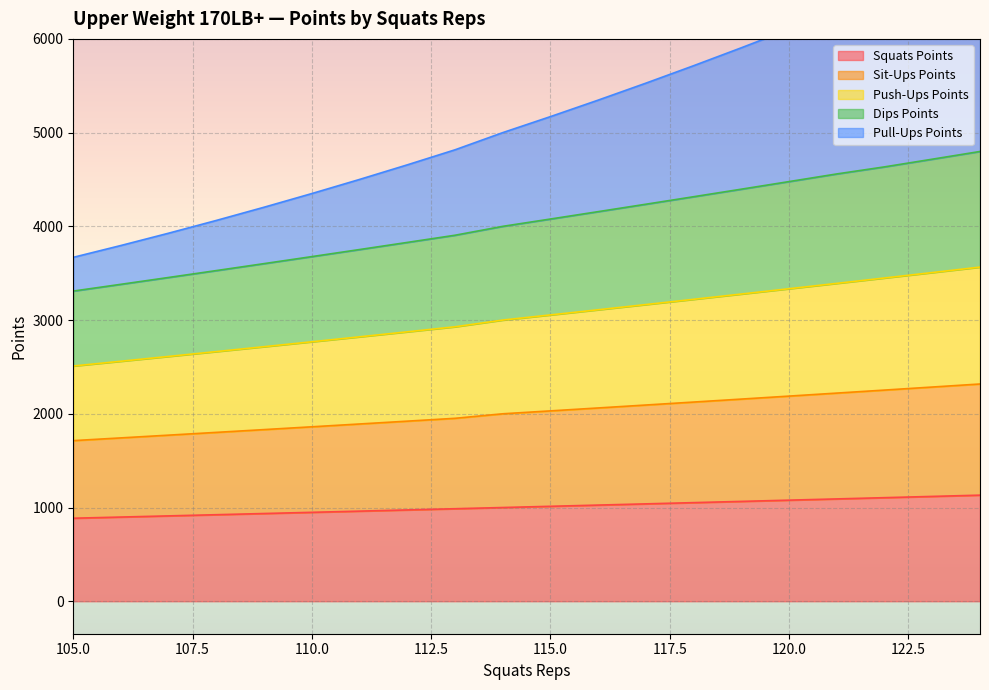

List the series in order of their overall mean, highest first.

Pull-Ups Points, Push-Ups Points, Dips Points, Sit-Ups Points, Squats Points